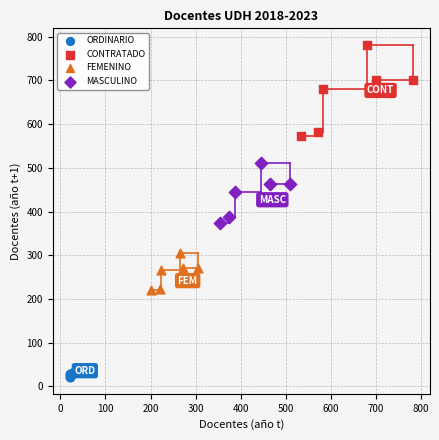

Which series has the widest spread of Y values?

CONTRATADO